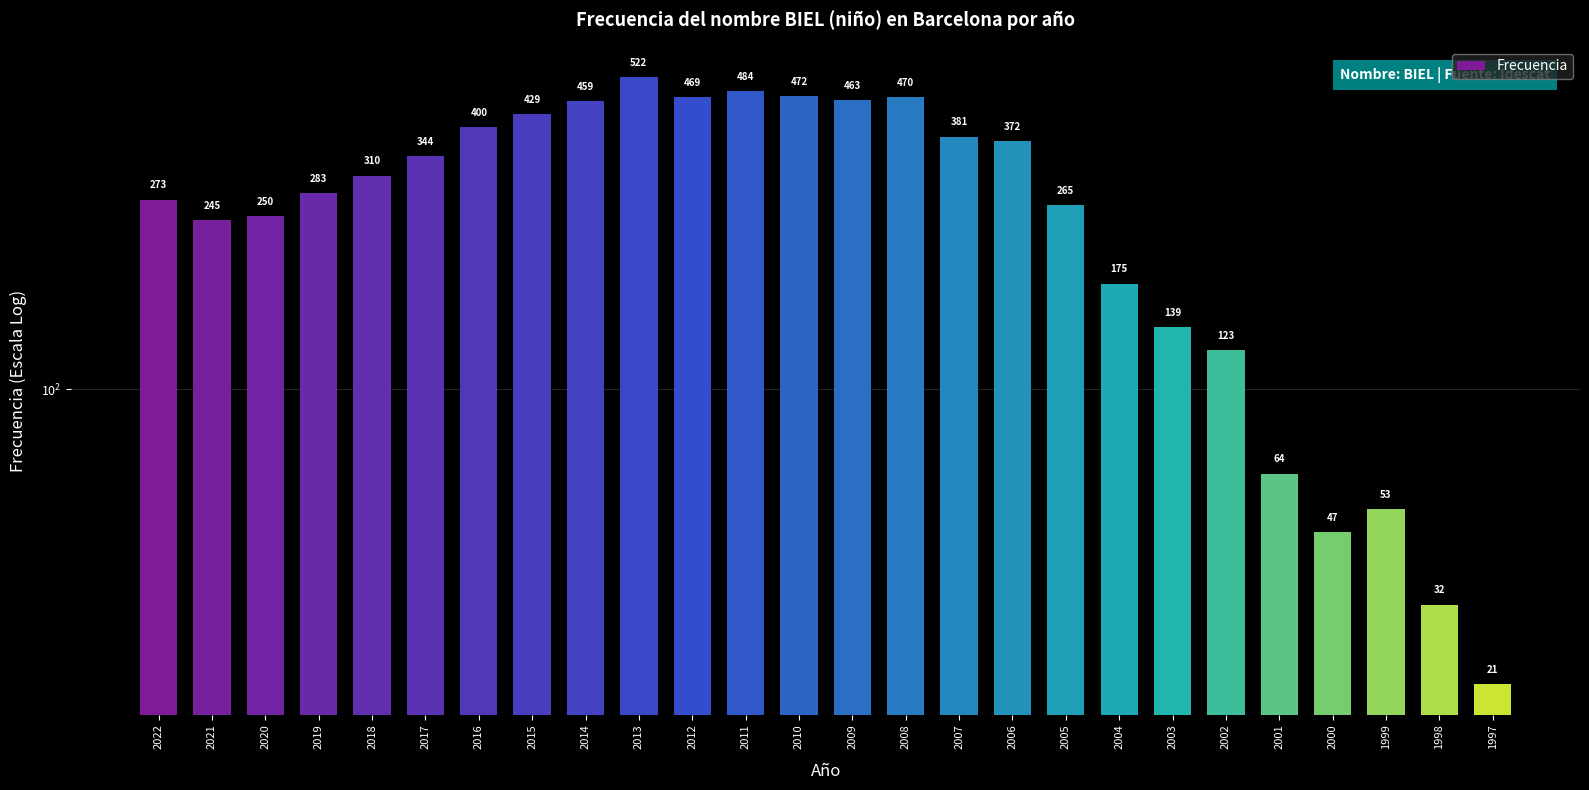

What is the difference between the maximum and minimum values?

501